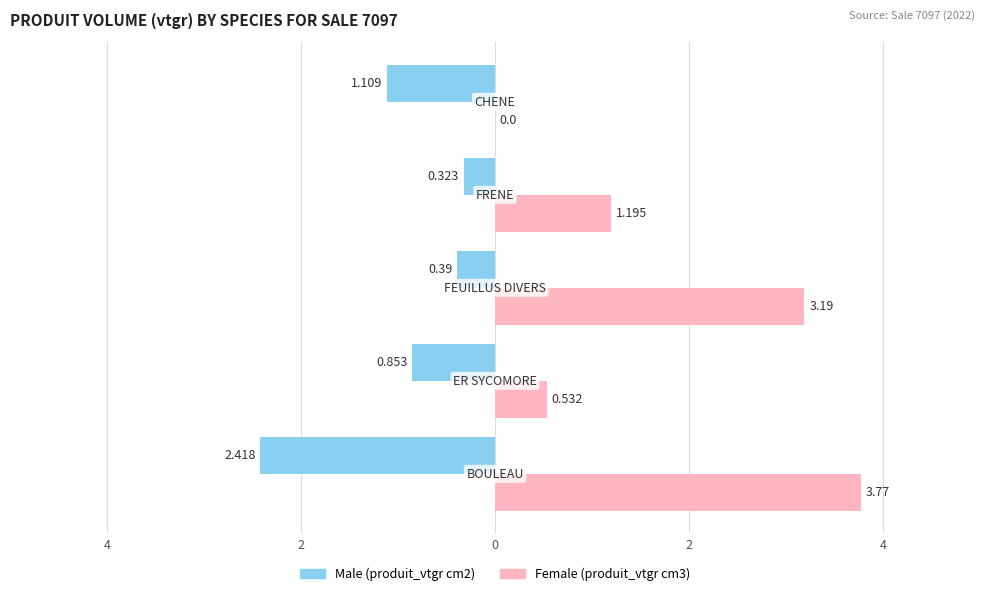

Reading right to left, extract all data points from this chart.

Male: -1.1	-0.3	-0.4	-0.9	-2.4
Female: 0.0	1.2	3.2	0.5	3.8